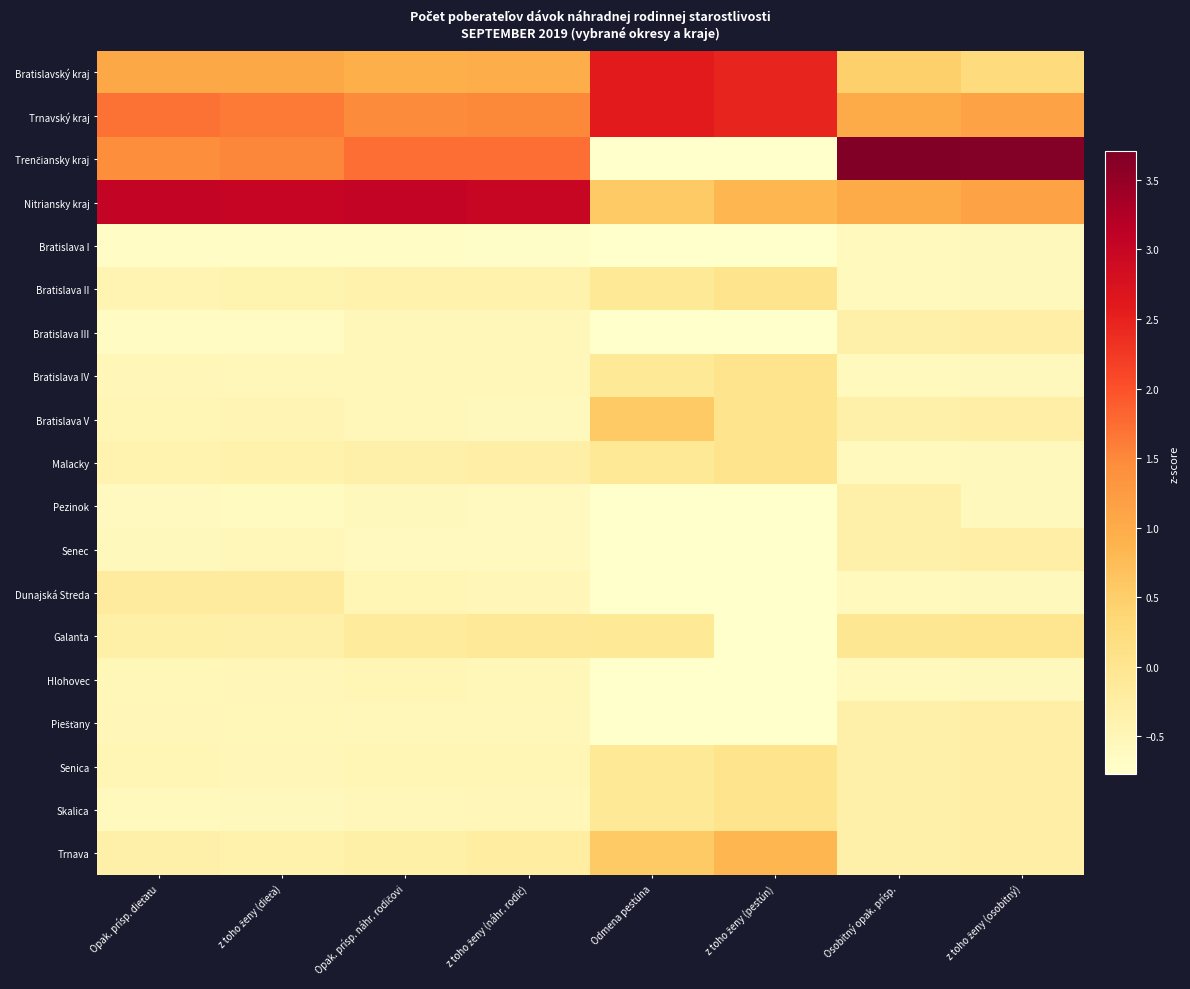

Which series has the widest spread of values?

Trenčiansky kraj